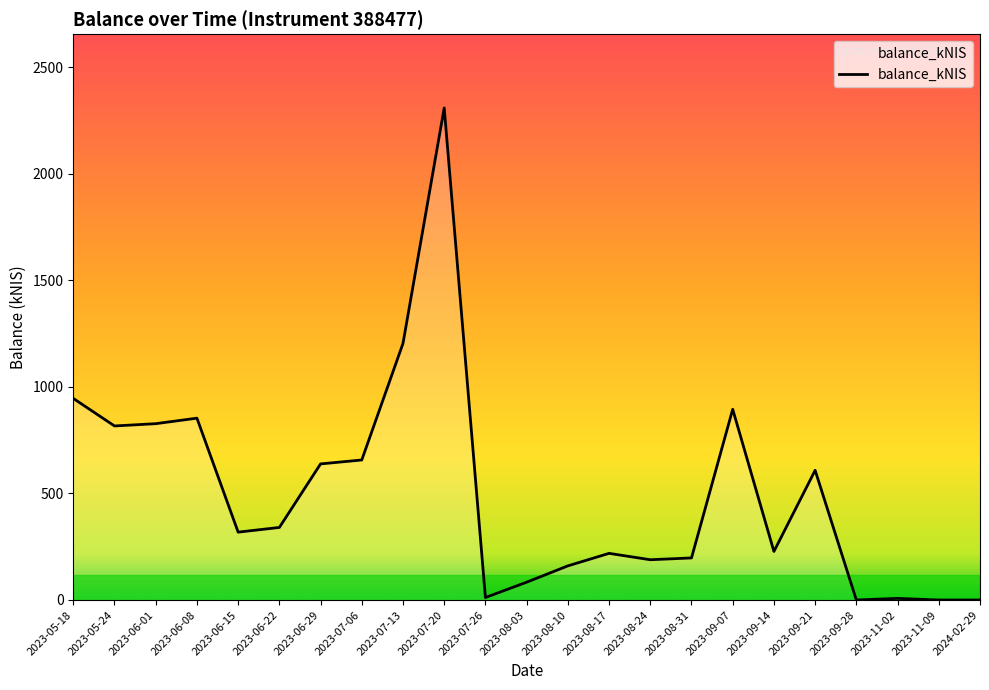

Does the chart display data point markers on the line(s)?

No